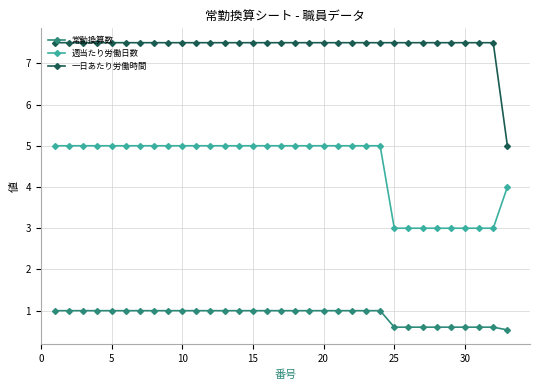

At how many categories does at least one series exceed 3?

33